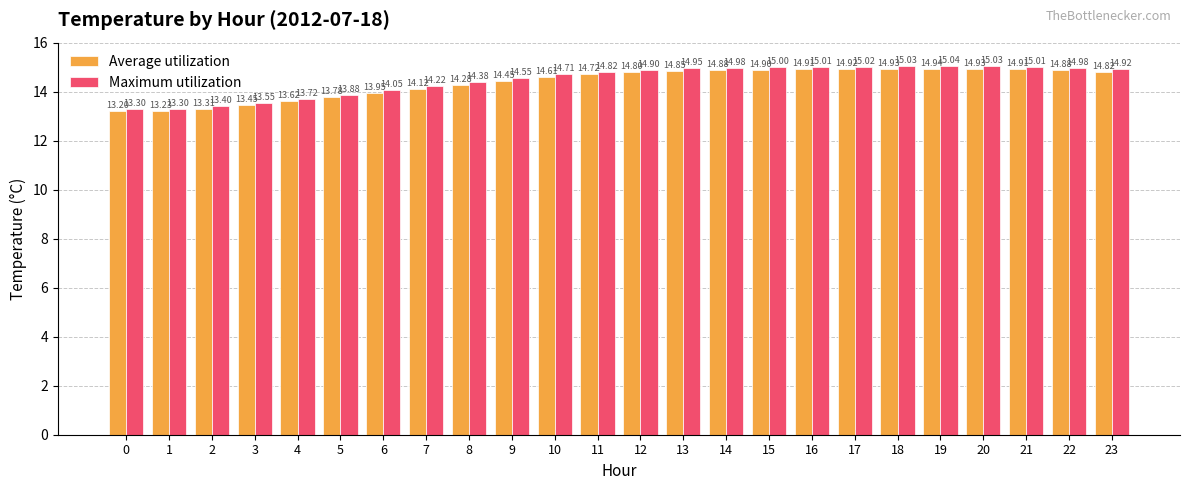

What are all the series names shown in the legend?

Average utilization, Maximum utilization